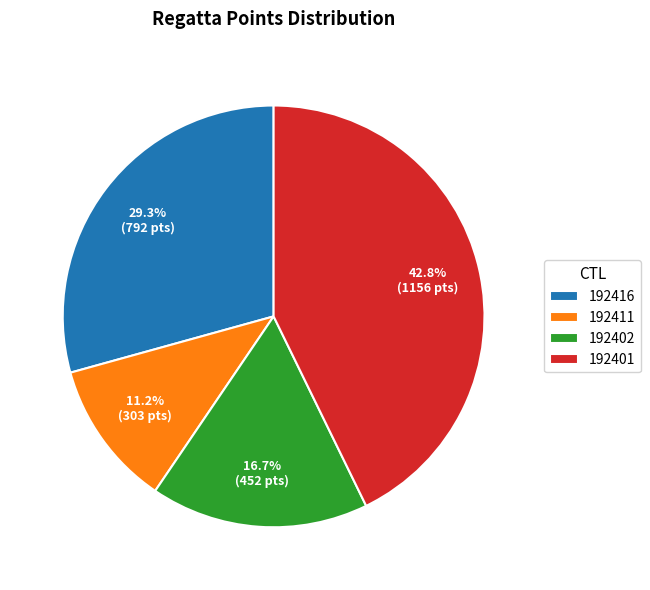

What is the smallest slice in the pie chart?

192411